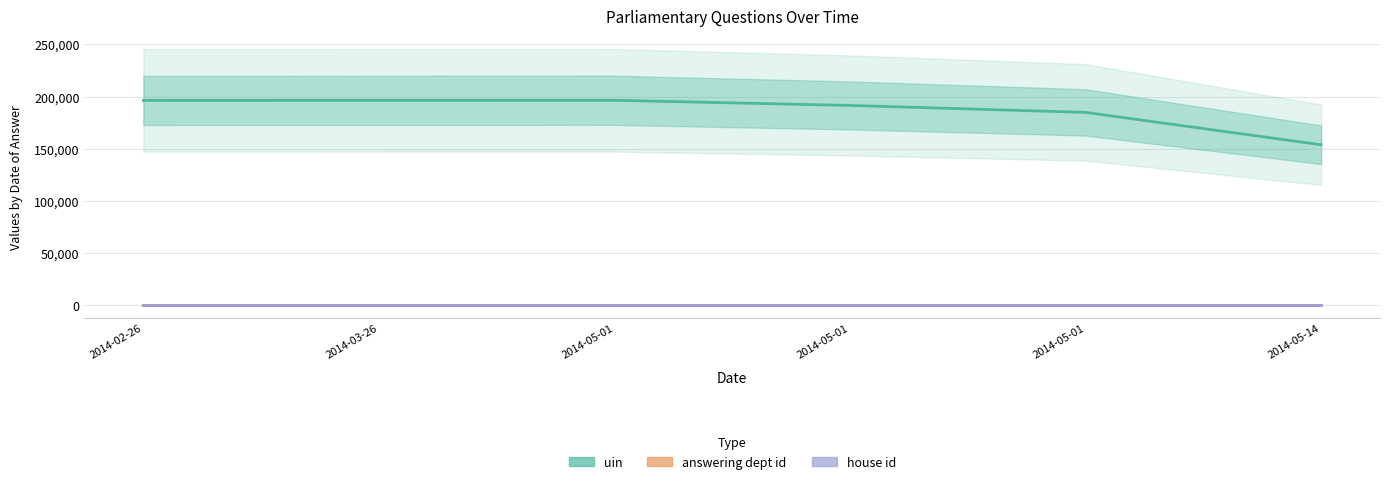

What is the label of the 4th point from the left?

2014-05-01